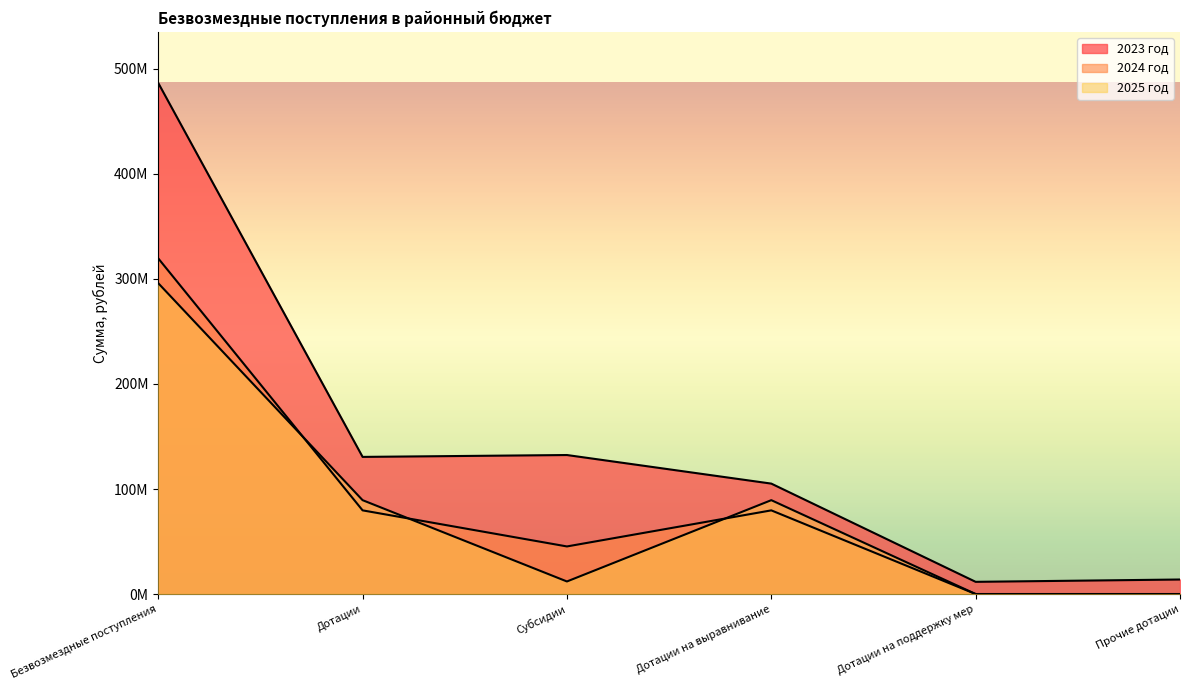

Reading left to right, what are all the values shown in this chart?

2023 год: Безвозмездные поступления=486652691.5	Дотации=130578814.6	Субсидии=132364363.9	Дотации на выравнивание=105147407.0	Дотации на поддержку мер=11607334.0	Прочие дотации=13824073.6
2024 год: Безвозмездные поступления=319635264.3	Дотации=79664976.0	Субсидии=45311627.3	Дотации на выравнивание=79664976.0	Дотации на поддержку мер=0.0	Прочие дотации=0.0
2025 год: Безвозмездные поступления=295995388.0	Дотации=89378402.0	Субсидии=11960520.1	Дотации на выравнивание=89378402.0	Дотации на поддержку мер=0.0	Прочие дотации=0.0